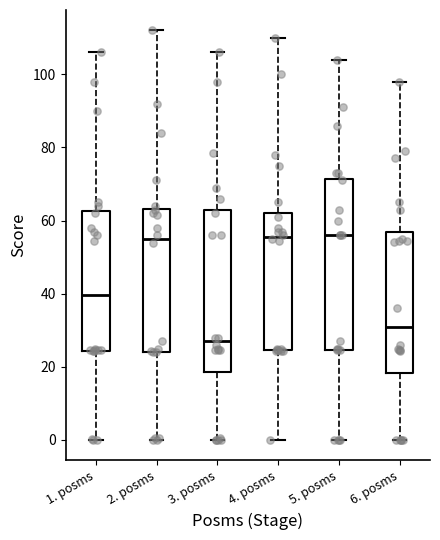

Reading left to right, transcribe this box plot: for each box, give where its median line is, the range the box spans, and where its two whiskers end, as read against the y-axis. The values are not printed on the chart, so give them approximately, as read against the axis.

1. posms: median 40, box 24 to 62, whiskers 0 to 106
2. posms: median 56, box 24 to 64, whiskers 0 to 112
3. posms: median 28, box 18 to 64, whiskers 0 to 106
4. posms: median 56, box 24 to 62, whiskers 0 to 110
5. posms: median 56, box 24 to 72, whiskers 0 to 104
6. posms: median 32, box 18 to 58, whiskers 0 to 98